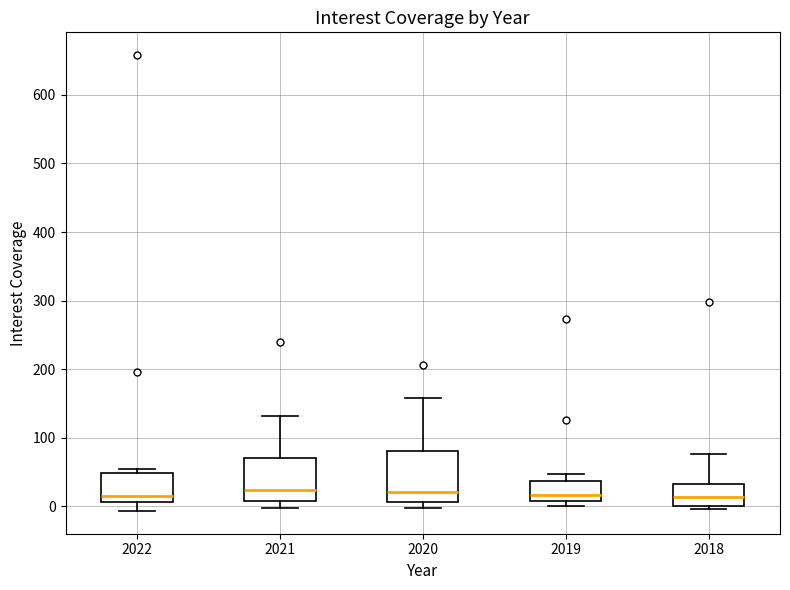

Comparing the boxes themselves (not the whiskers), which one is the tallest?

2020